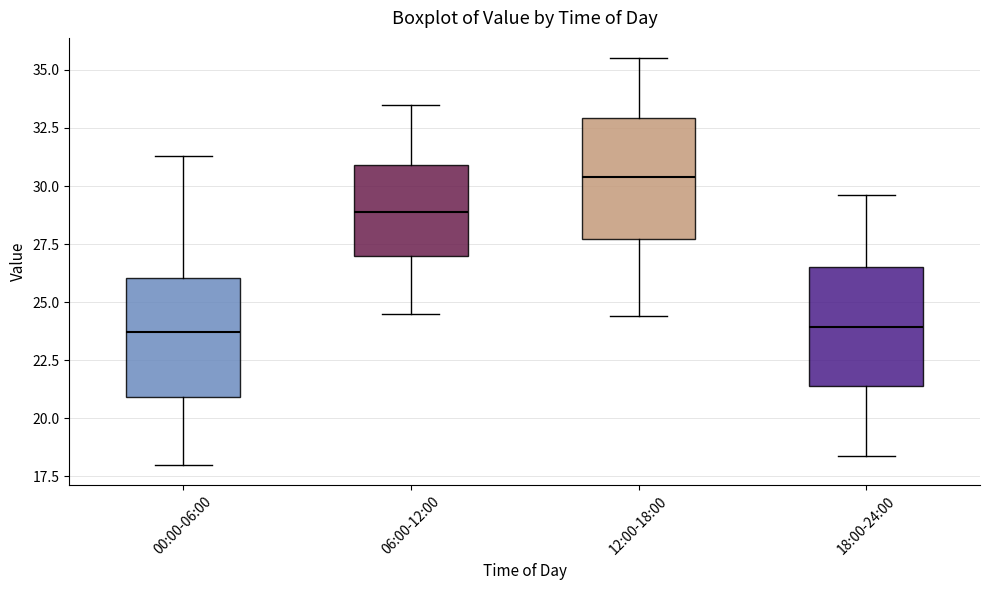

Which box has the highest median line?

12:00-18:00